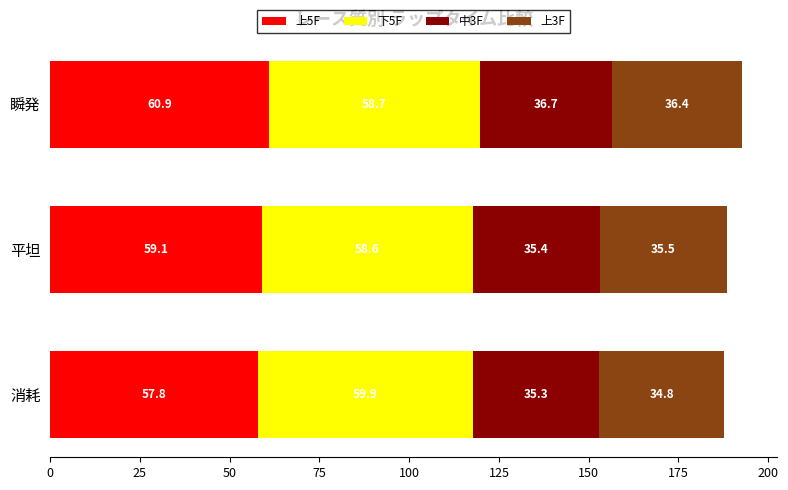

At which category is the sum across all series the highest?

瞬発